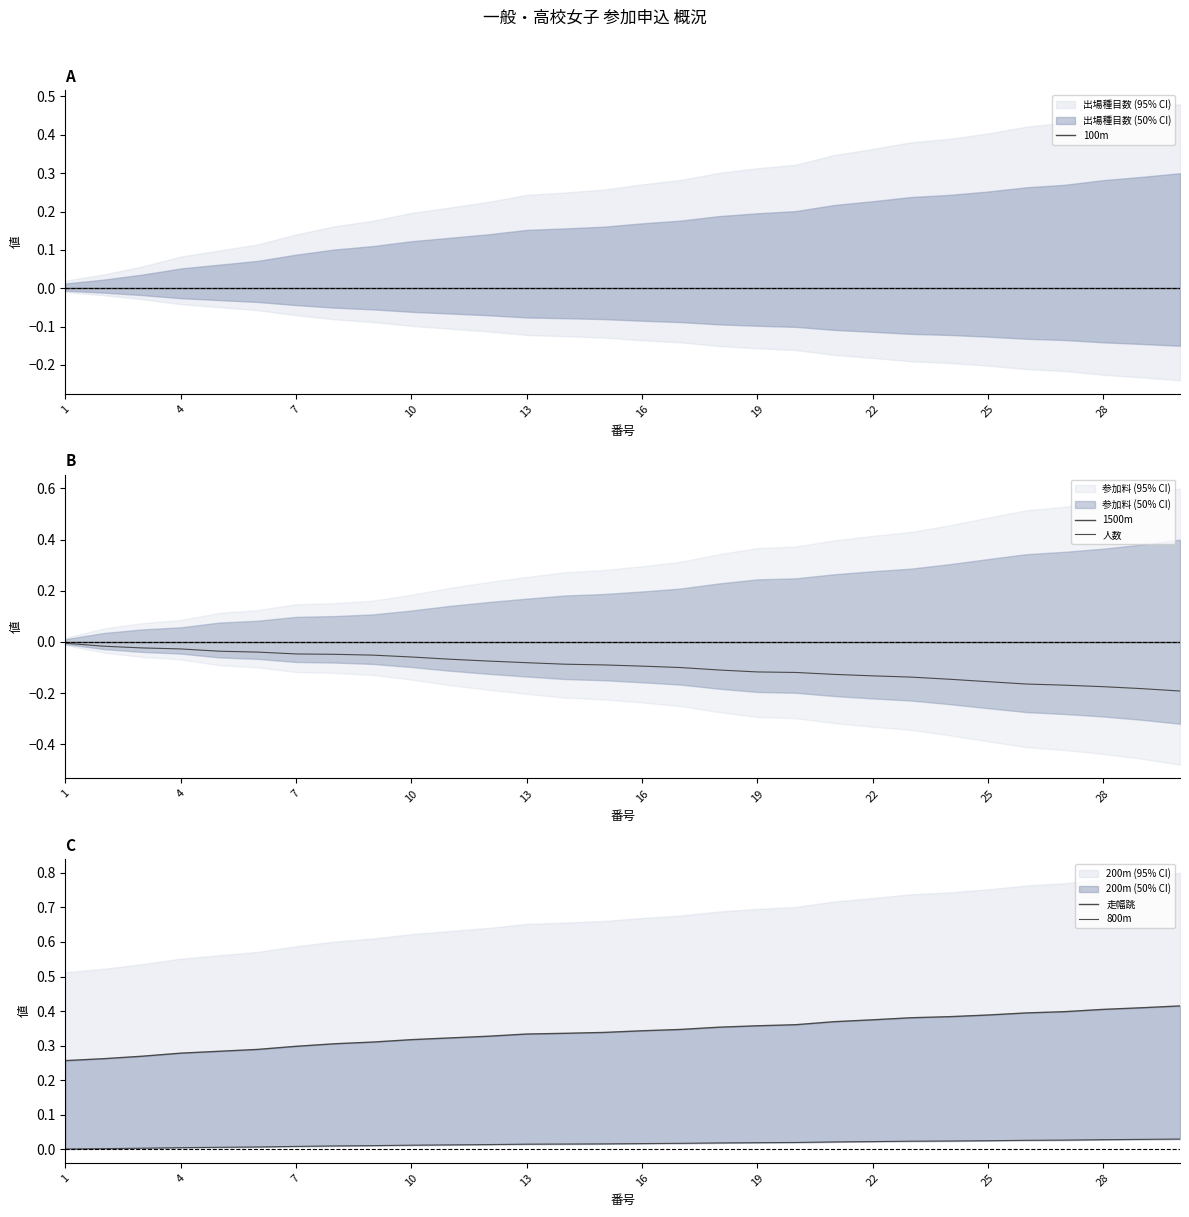

True or false: 1500m and 人数 cross at least once.

False